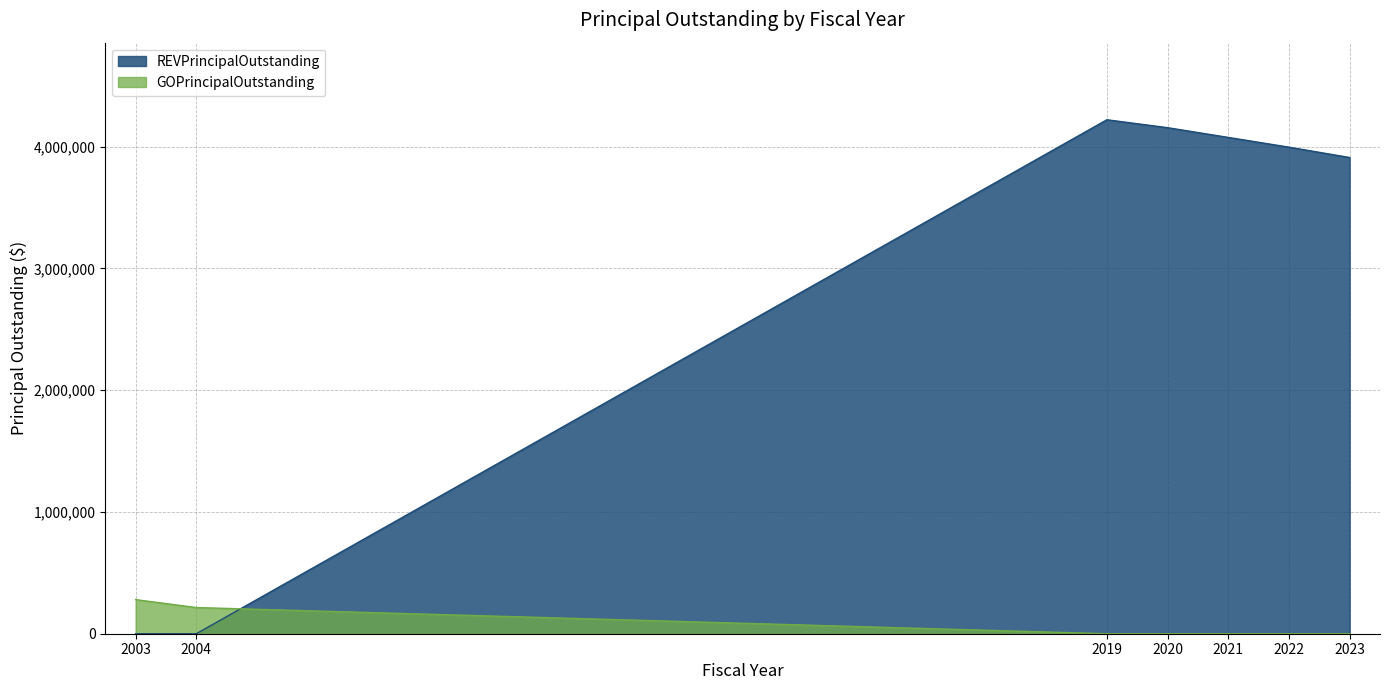

How many values in the REVPrincipalOutstanding series are below 3995000?

3